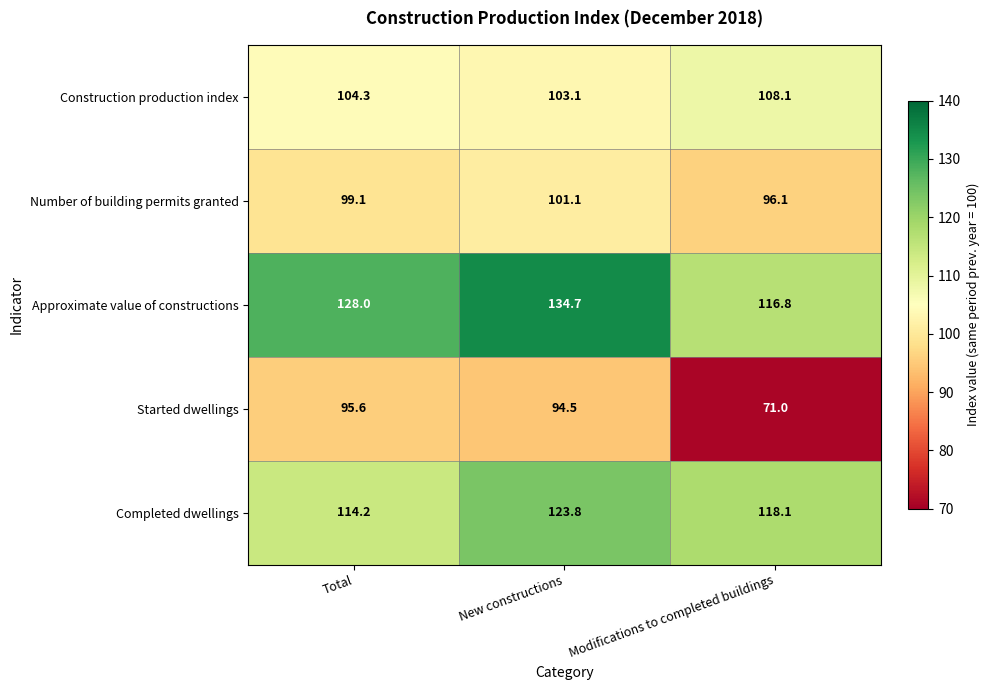

What is the difference between the Completed dwellings values at Total and Modifications to completed buildings?

3.9